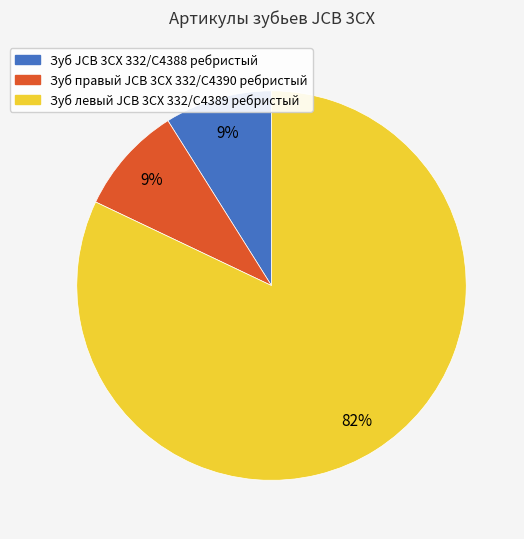

Is the sum of Зуб левый JCB 3CX 332/C4389 ребристый and Зуб JCB 3CX 332/C4388 ребристый greater than half?

Yes